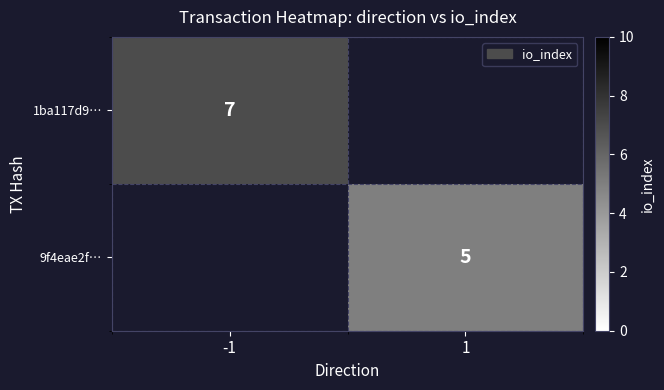

What is the minimum value shown in the chart?

5.0